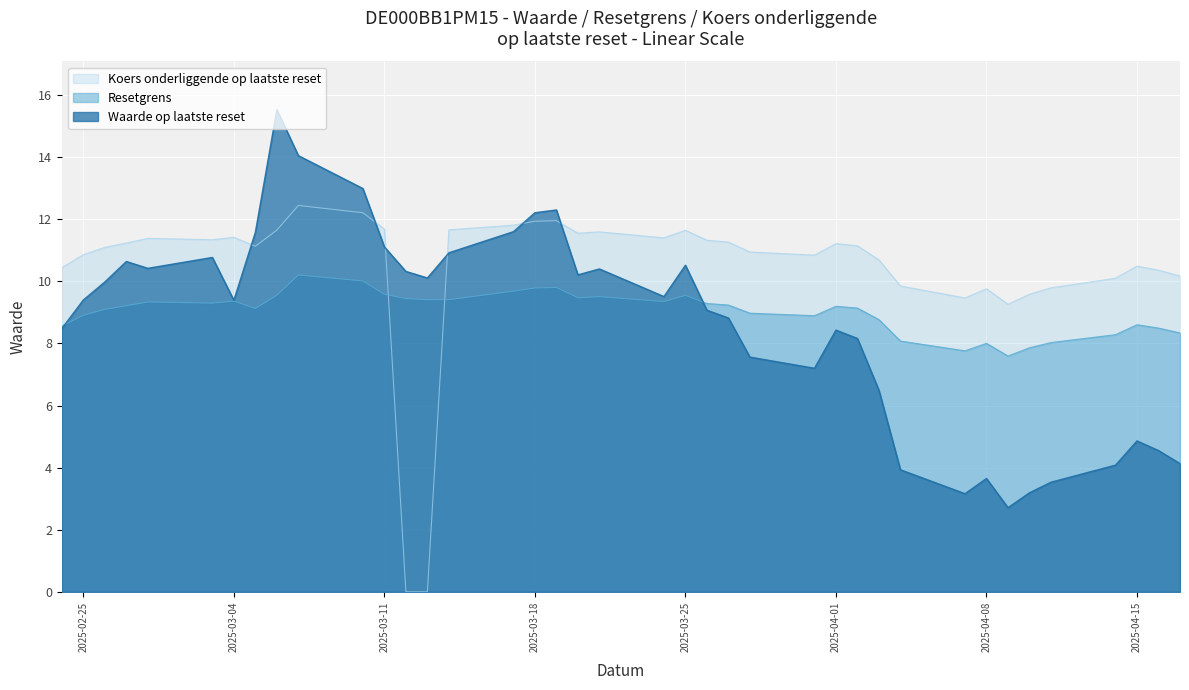

True or false: Resetgrens has a value of 11.4 at 38.

False